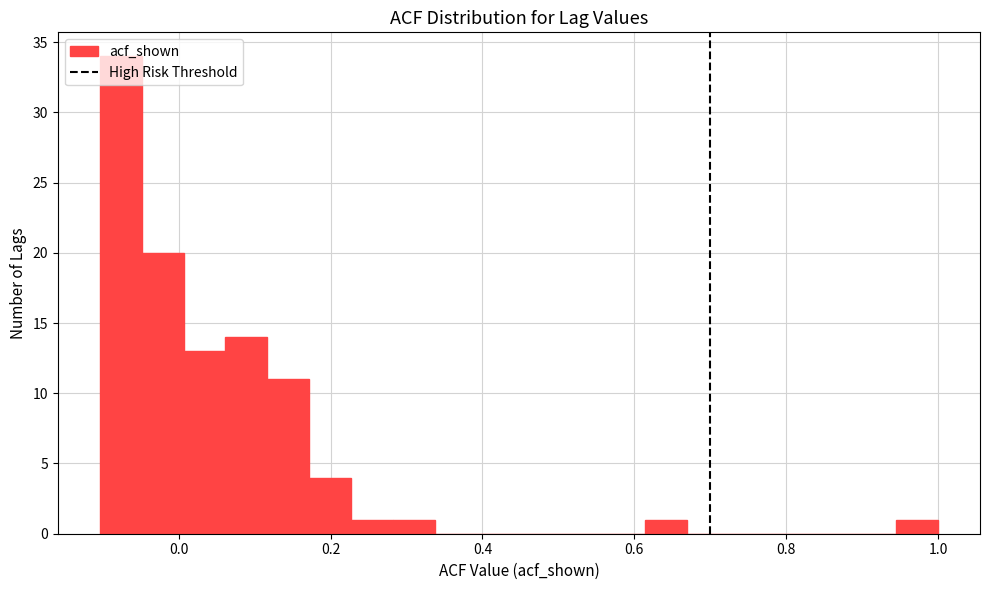

Around what value on the x-axis is the tallest bar? Give the approximate position of its centre, as read against the axis.

-0.08